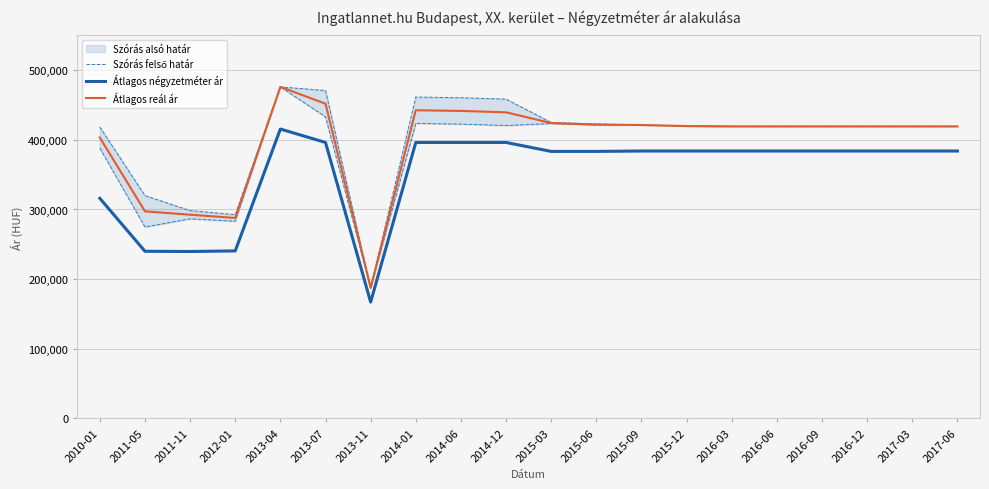

List the series in order of their peak value, highest first.

Szórás felső határ, Átlagos reál ár, Átlagos négyzetméter ár